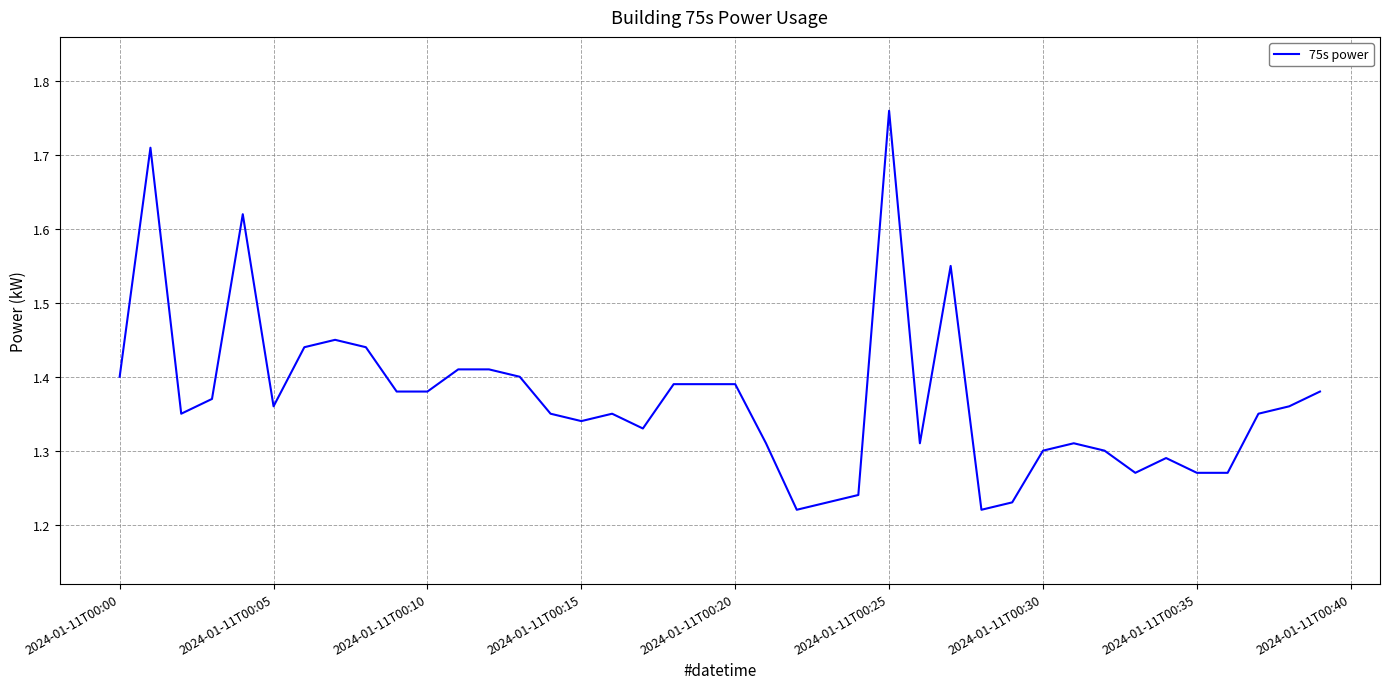

What is the difference between the maximum and minimum values?

0.5